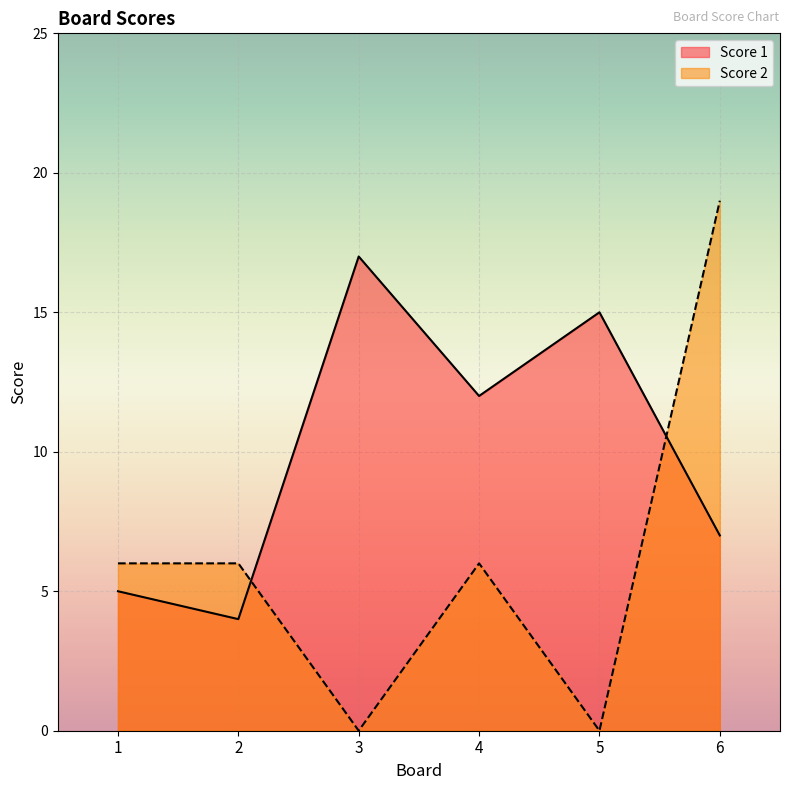

What is the sum of all Score 1 values?

60